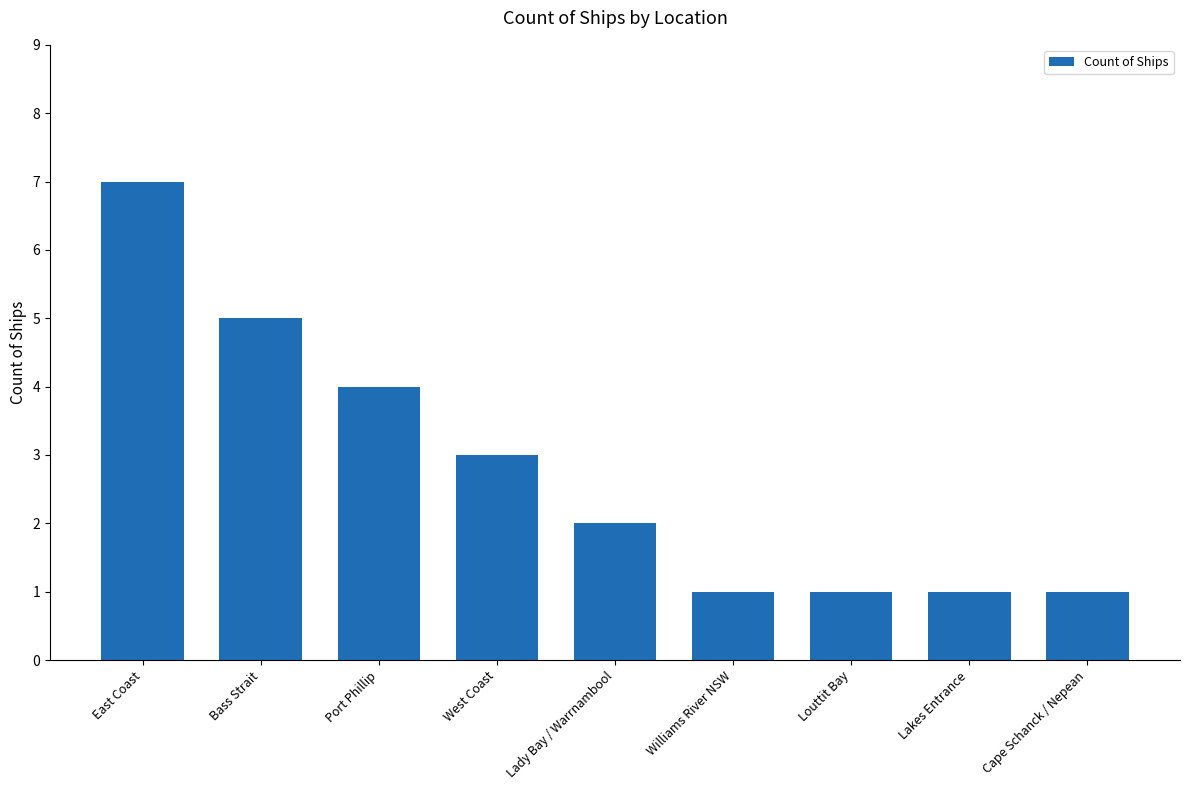

The value at Lady Bay / Warrnambool is 2. True or false?

True